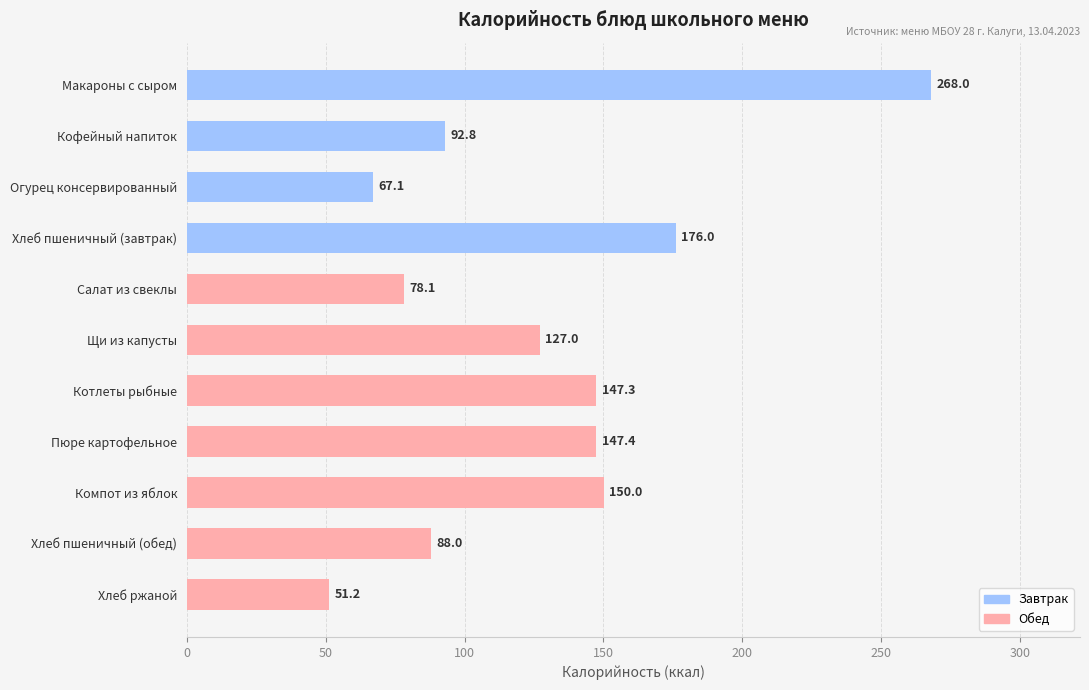

The value at Компот из яблок is 150.0. True or false?

True